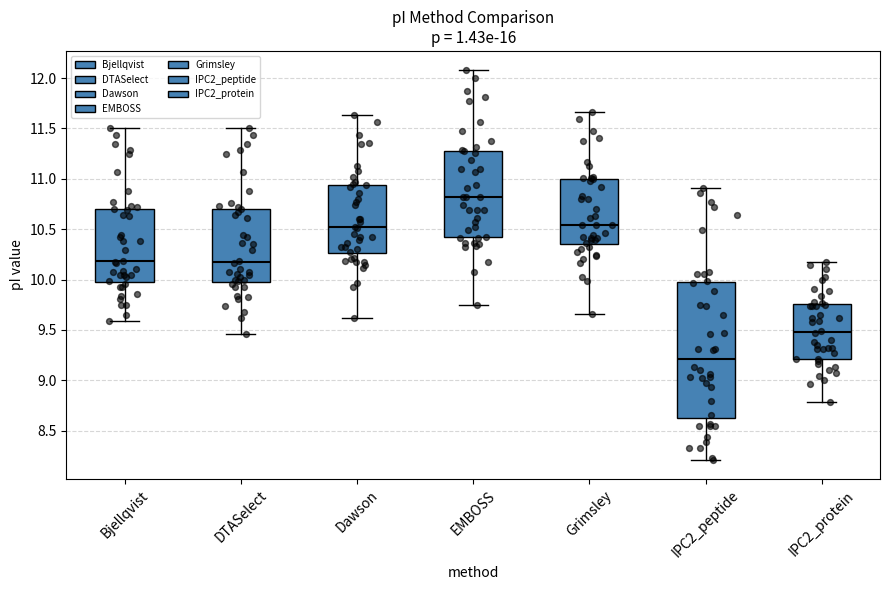

Comparing the boxes themselves (not the whiskers), which one is the tallest?

IPC2_peptide